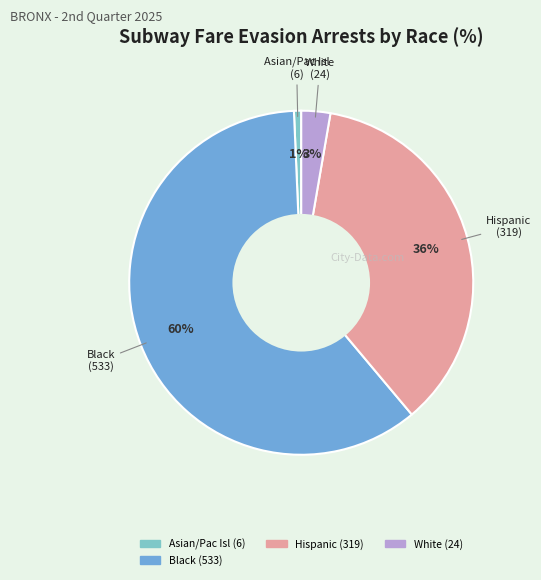

To the nearest percent, what is the average slice percentage?

25%